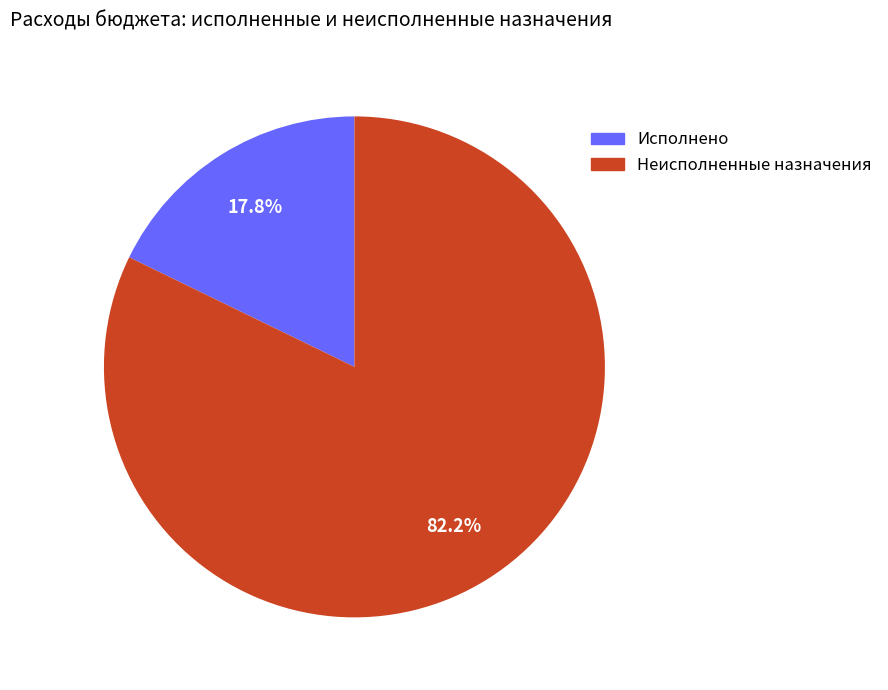

Is there any slice that represents more than half of the pie?

Yes